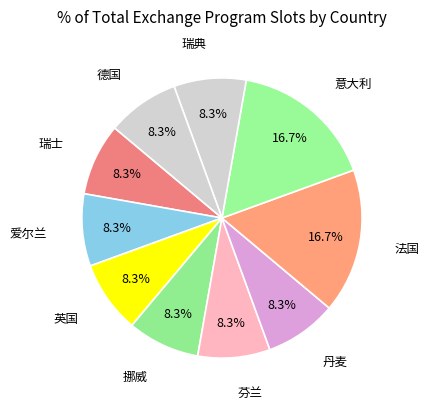

How many slices are in this pie chart?

10